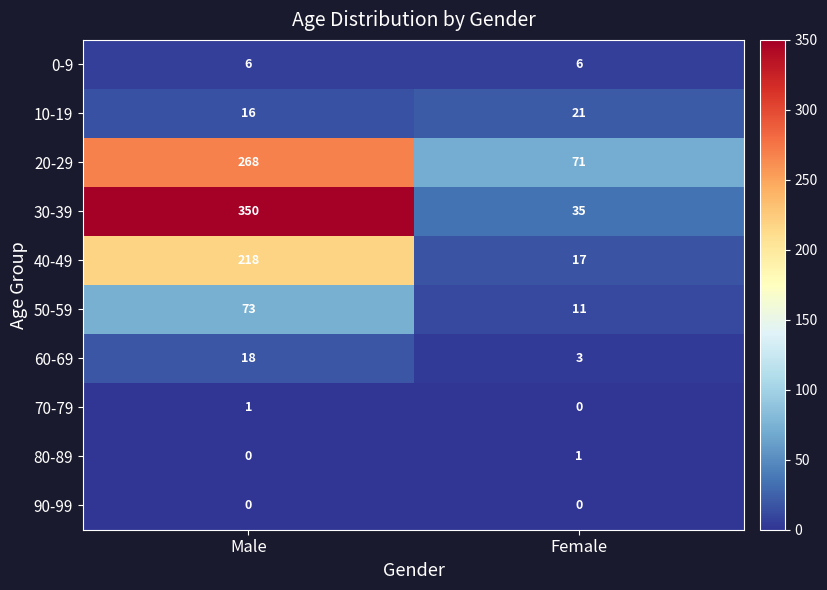

Reading left to right, extract all data points from this chart.

0-9: 6	6
10-19: 16	21
20-29: 268	71
30-39: 350	35
40-49: 218	17
50-59: 73	11
60-69: 18	3
70-79: 1	0
80-89: 0	1
90-99: 0	0